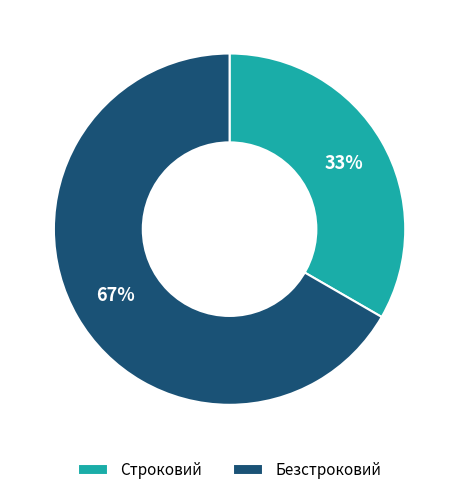

To the nearest percent, what is the combined percentage of Безстроковий and Строковий?

100%